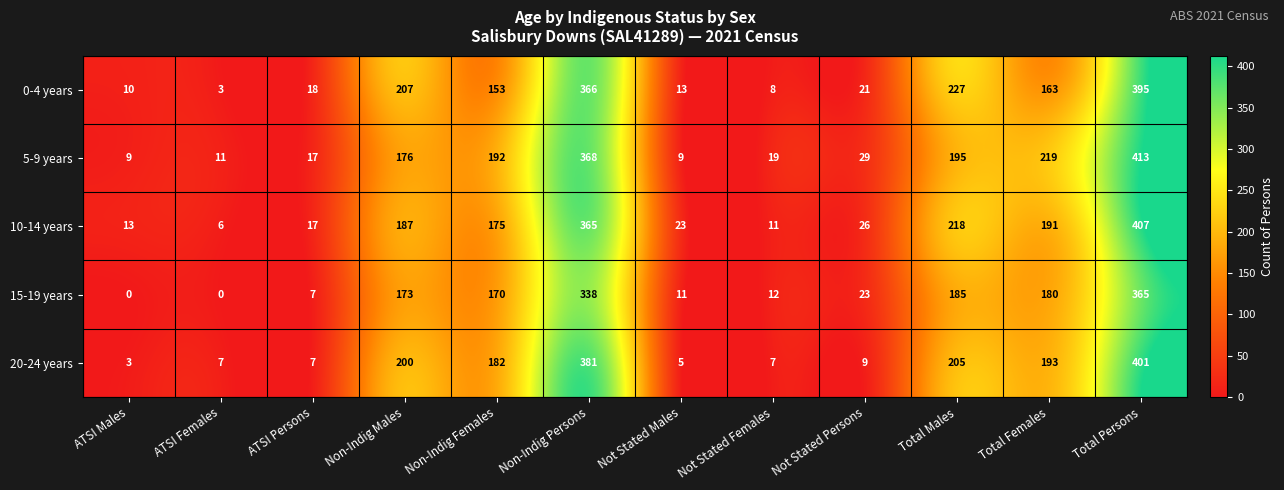

Which series has the largest total across all categories?

5-9 years